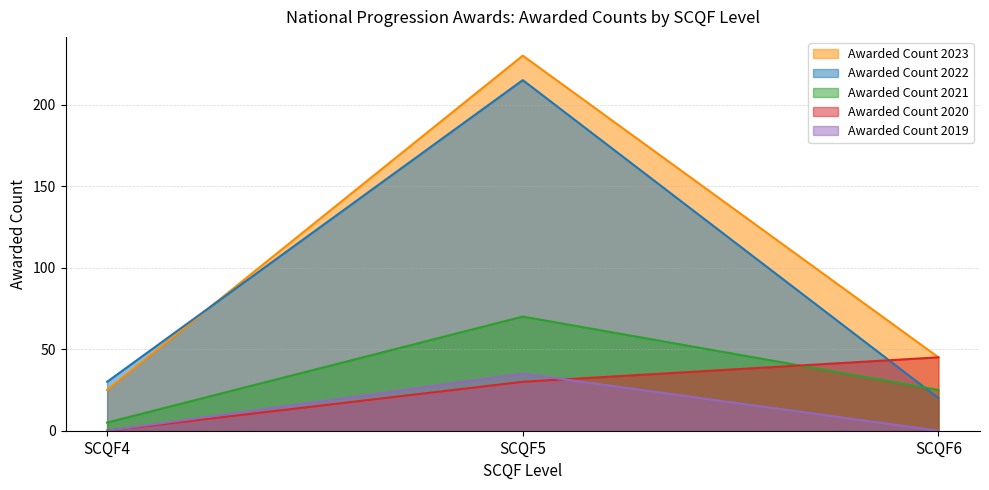

What is the minimum value for Awarded Count 2023?

25